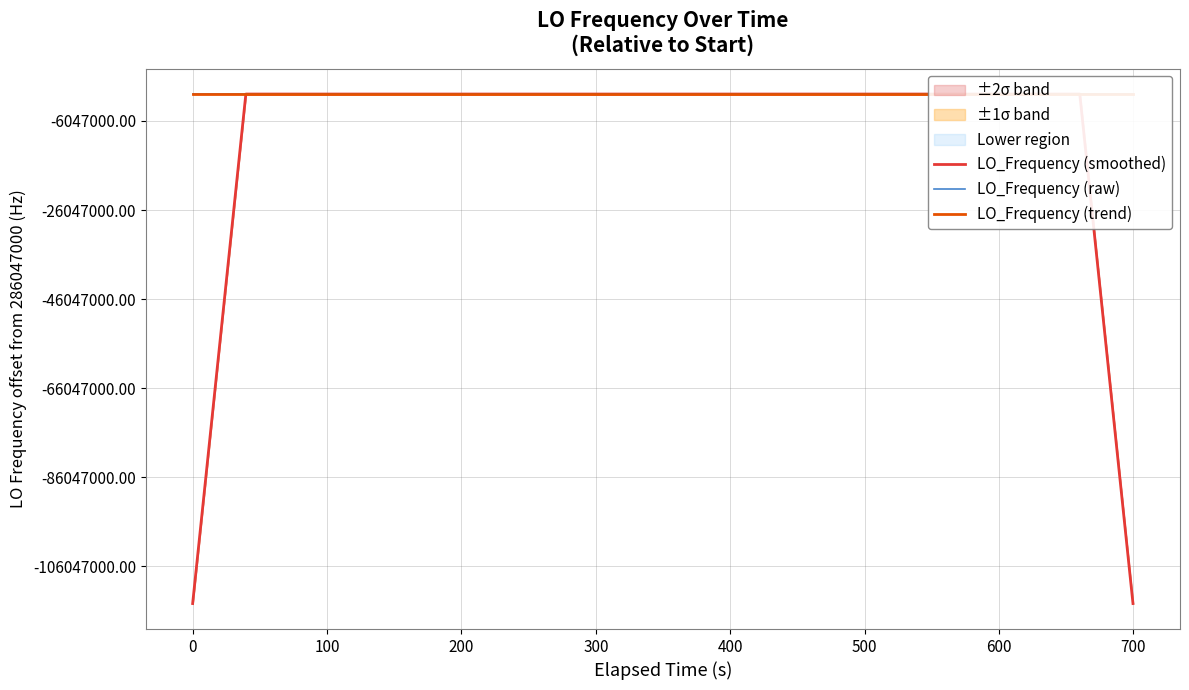

What are all the series names shown in the legend?

LO_Frequency (smoothed), LO_Frequency (raw), LO_Frequency (trend)